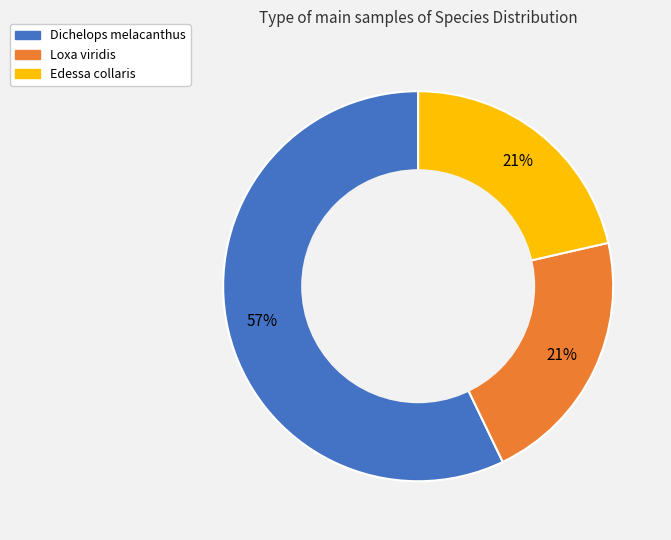

To the nearest percent, what portion does Loxa viridis represent?

21%